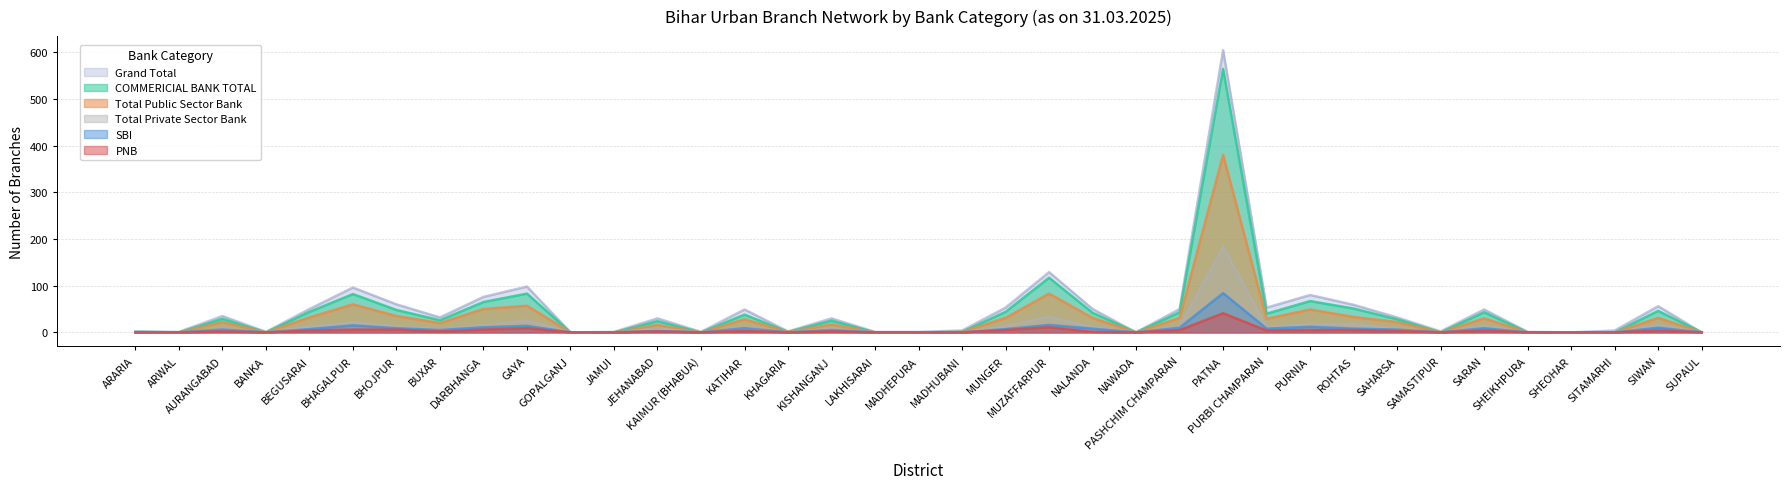

List the labels in order of PNB value, largest first.

PATNA, MUZAFFARPUR, GAYA, BHAGALPUR, BHOJPUR, DARBHANGA, MUNGER, PASHCHIM CHAMPARAN, PURNIA, ROHTAS, BEGUSARAI, PURBI CHAMPARAN, SARAN, SIWAN, KATIHAR, SAHARSA, AURANGABAD, BUXAR, JEHANABAD, KISHANGANJ, NALANDA, ARARIA, ARWAL, BANKA, GOPALGANJ, JAMUI, KAIMUR (BHABUA), KHAGARIA, LAKHISARAI, MADHEPURA, MADHUBANI, NAWADA, SAMASTIPUR, SHEIKHPURA, SHEOHAR, SITAMARHI, SUPAUL